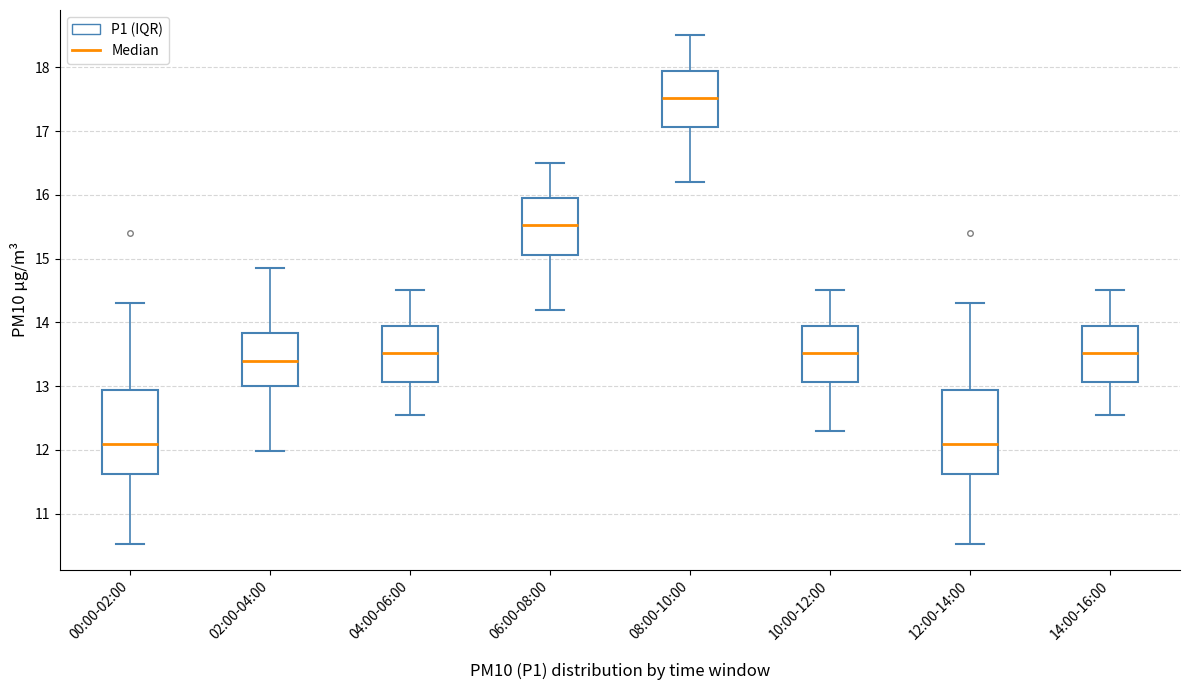

Reading left to right, transcribe this box plot: for each box, give where its median line is, the range the box spans, and where its two whiskers end, as read against the y-axis. The values are not printed on the chart, so give them approximately, as read against the axis.

00:00-02:00: median 12.1, box 11.6 to 12.9, whiskers 10.5 to 14.3
02:00-04:00: median 13.4, box 13.0 to 13.8, whiskers 12.0 to 14.9
04:00-06:00: median 13.5, box 13.1 to 14.0, whiskers 12.6 to 14.5
06:00-08:00: median 15.5, box 15.1 to 16.0, whiskers 14.2 to 16.5
08:00-10:00: median 17.5, box 17.1 to 18.0, whiskers 16.2 to 18.5
10:00-12:00: median 13.5, box 13.1 to 14.0, whiskers 12.3 to 14.5
12:00-14:00: median 12.1, box 11.6 to 12.9, whiskers 10.5 to 14.3
14:00-16:00: median 13.5, box 13.1 to 14.0, whiskers 12.6 to 14.5